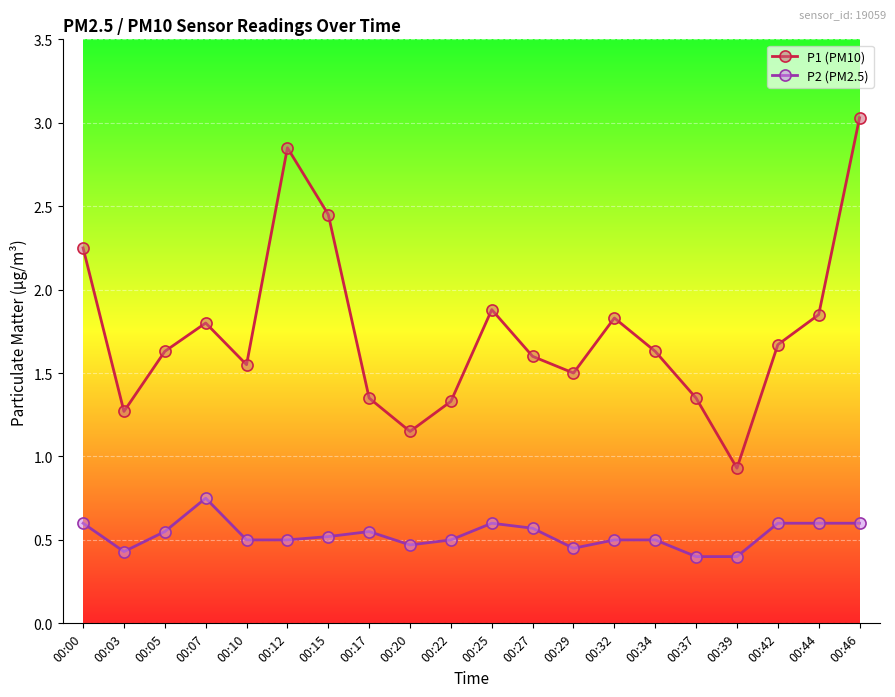

At which category does P2 (PM2.5) reach its first local peak?

00:07